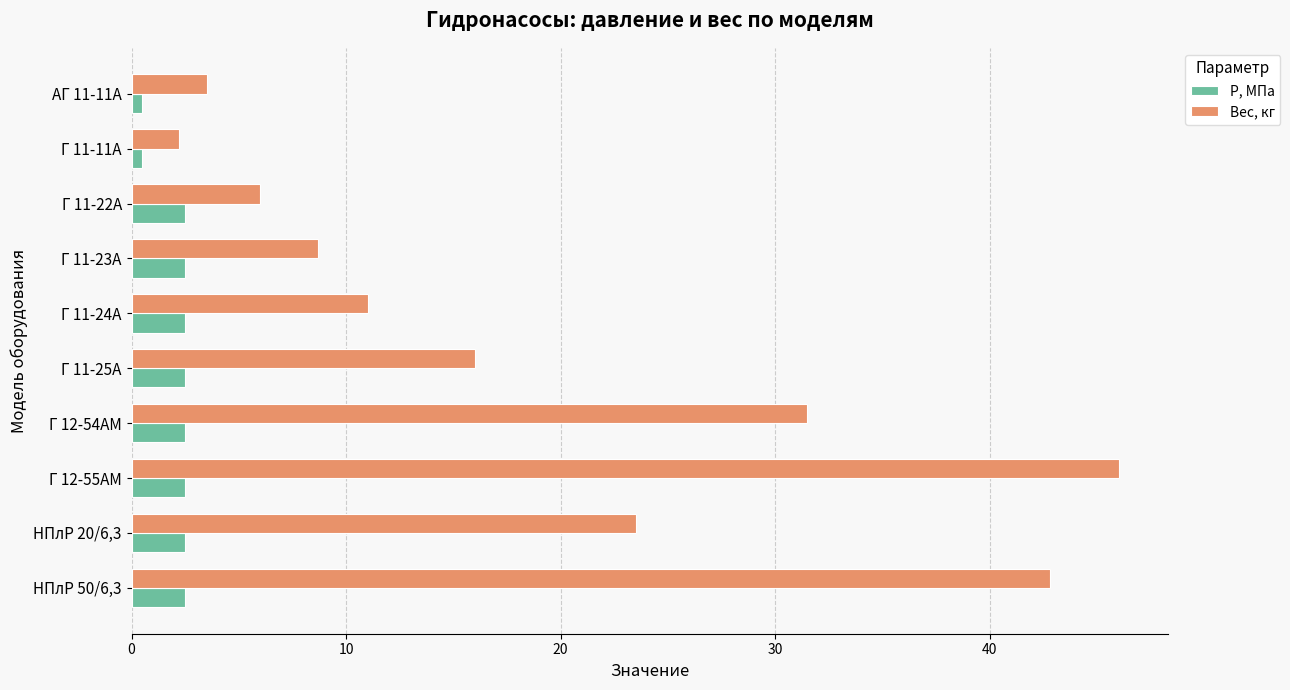

Which series has the largest range (max minus min)?

Вес, кг